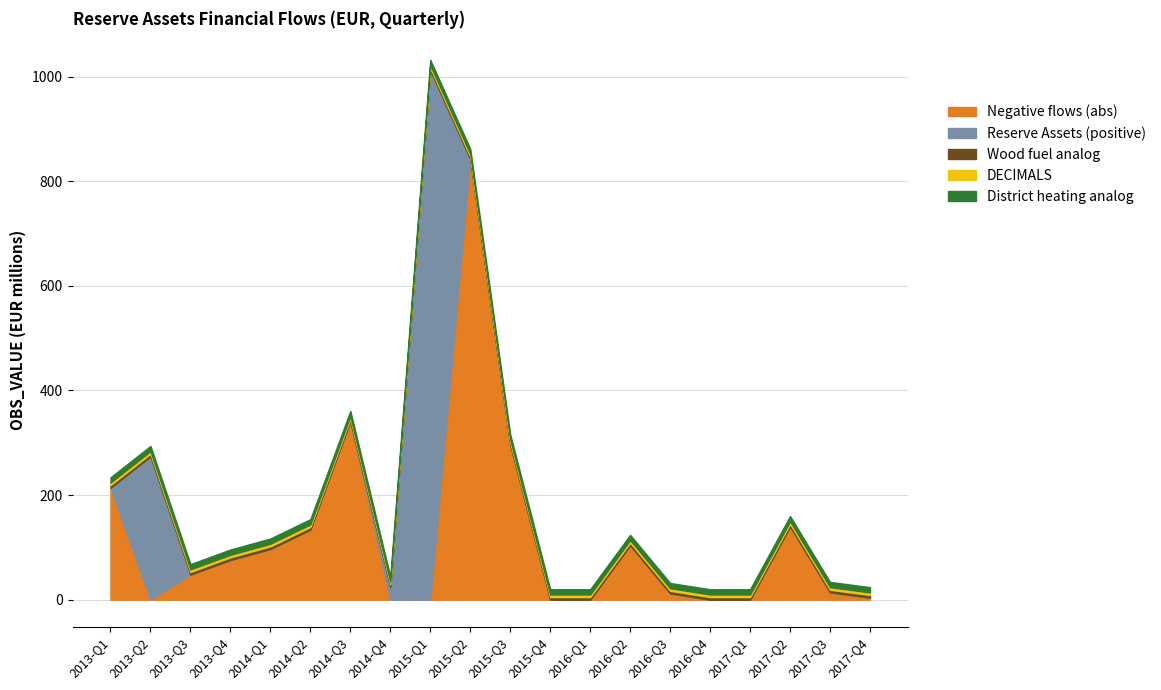

At how many categories does at least one series exceed 537?

2